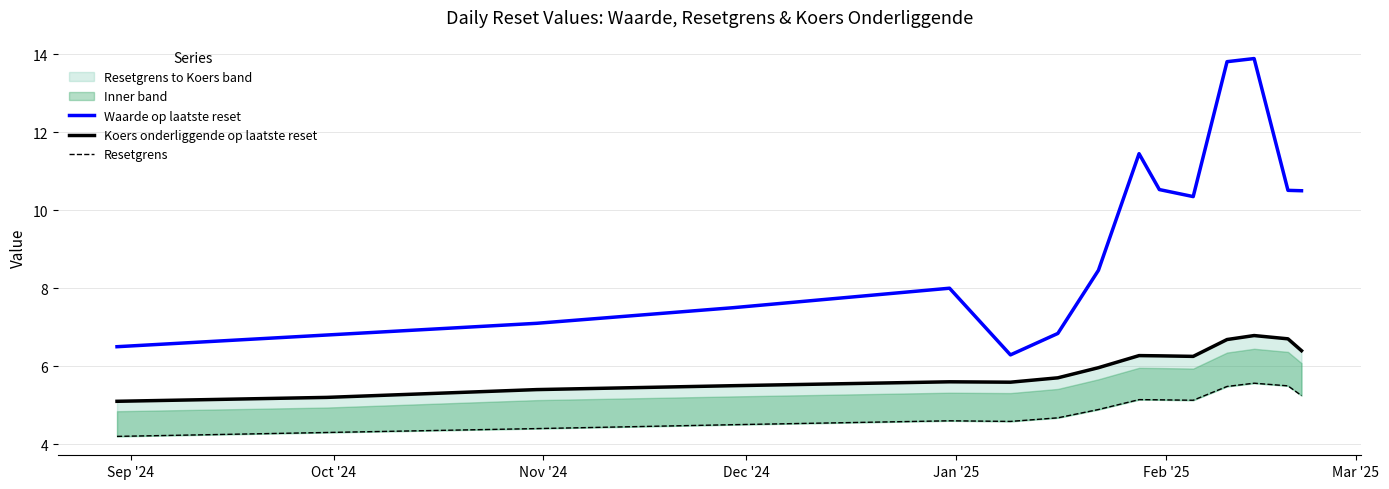

What is the lowest value of the Waarde op laatste reset series?

6.3